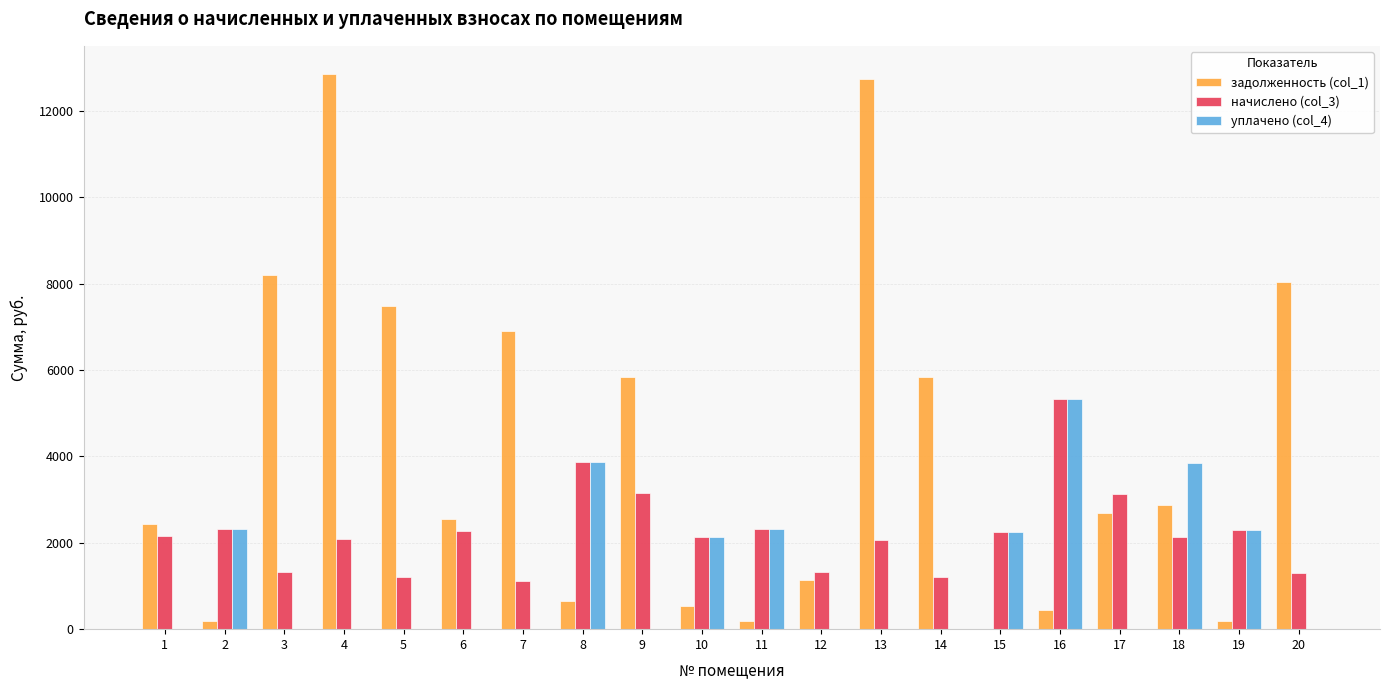

The value of уплачено (col_4) at 17 is 0.0. True or false?

True